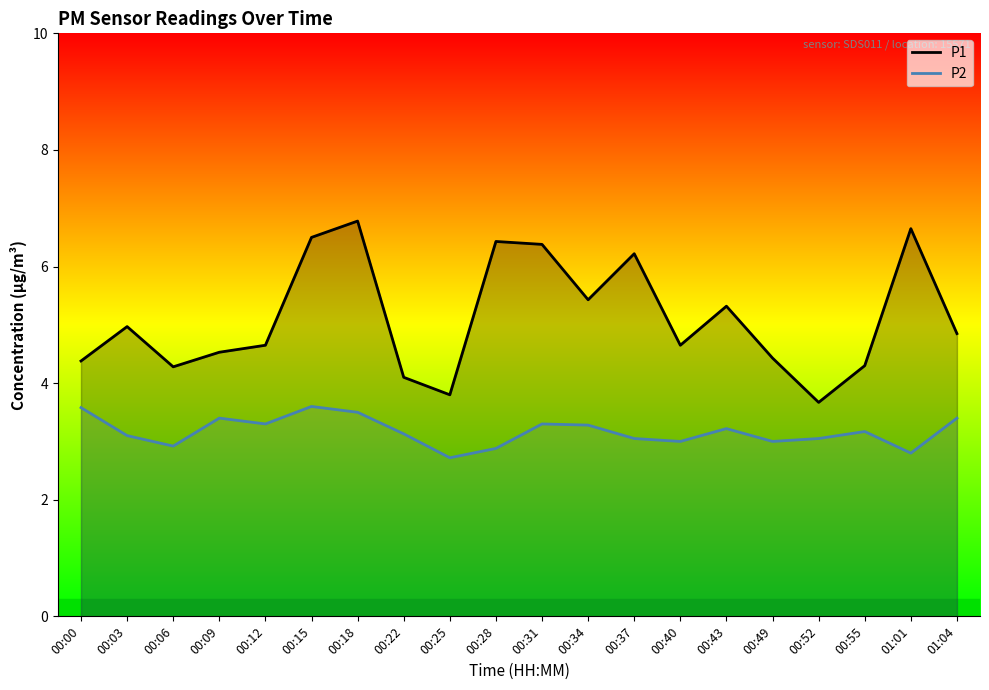

Where is the first local minimum for P2?

00:06